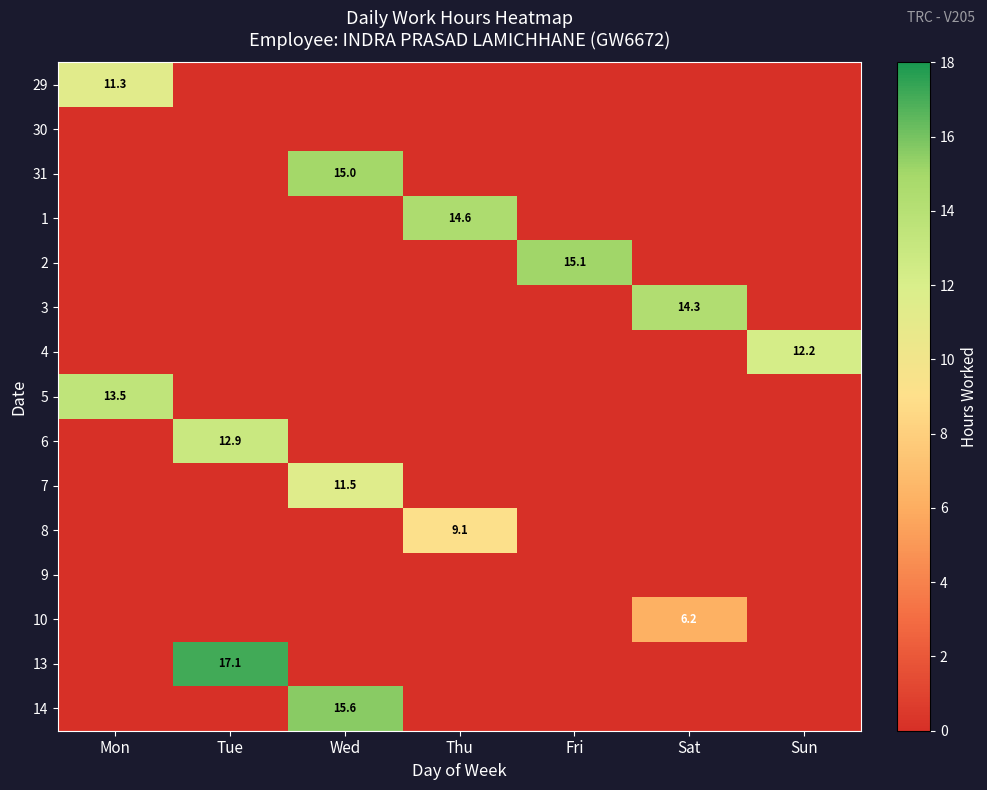

Which series changed the most between Wed and Sun?

14